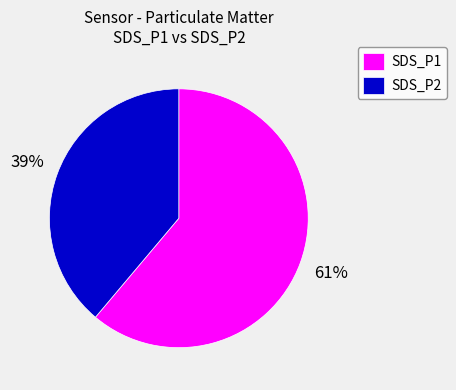

To the nearest percent, what portion does SDS_P2 represent?

39%